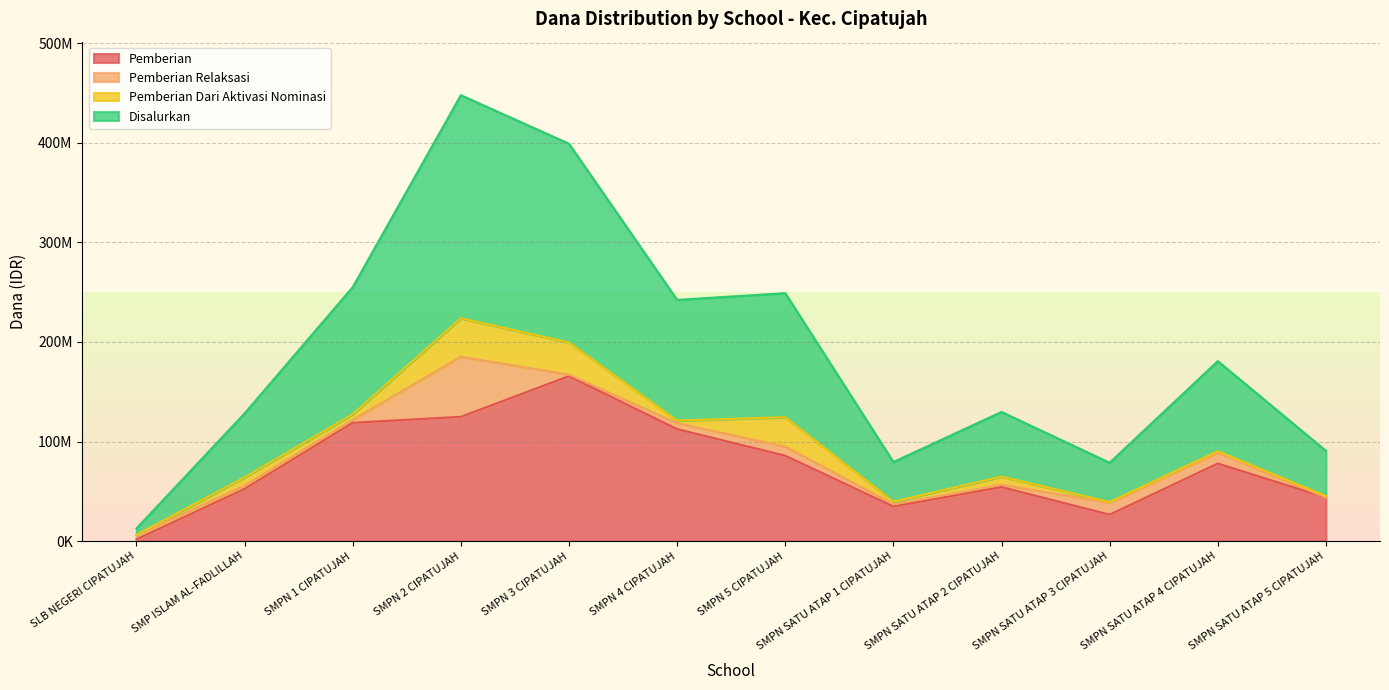

Does the chart display data point markers on the line(s)?

No